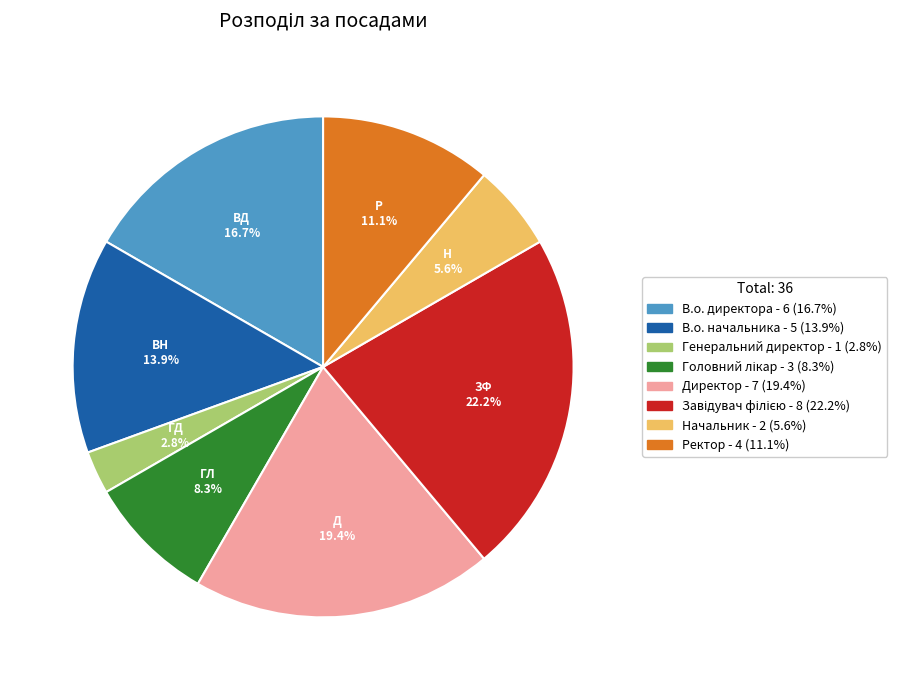

Which has a higher value, В.о. директора or Ректор?

В.о. директора